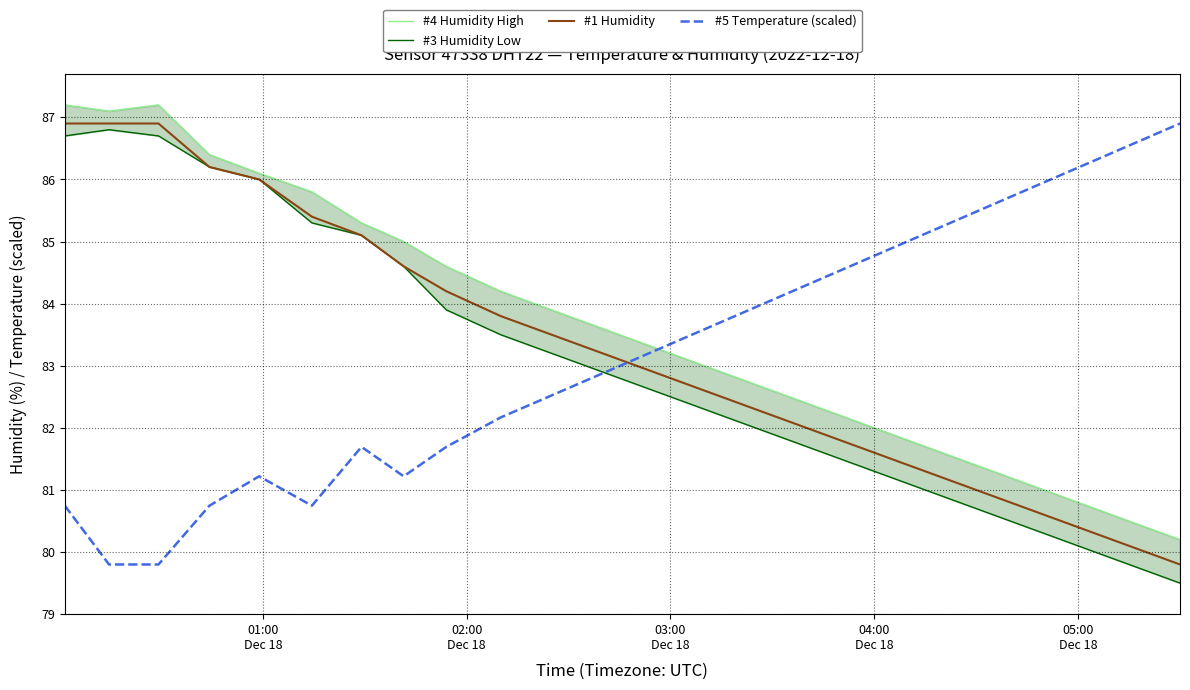

True or false: #5 Temperature (scaled) and #1 Humidity cross at least once.

True